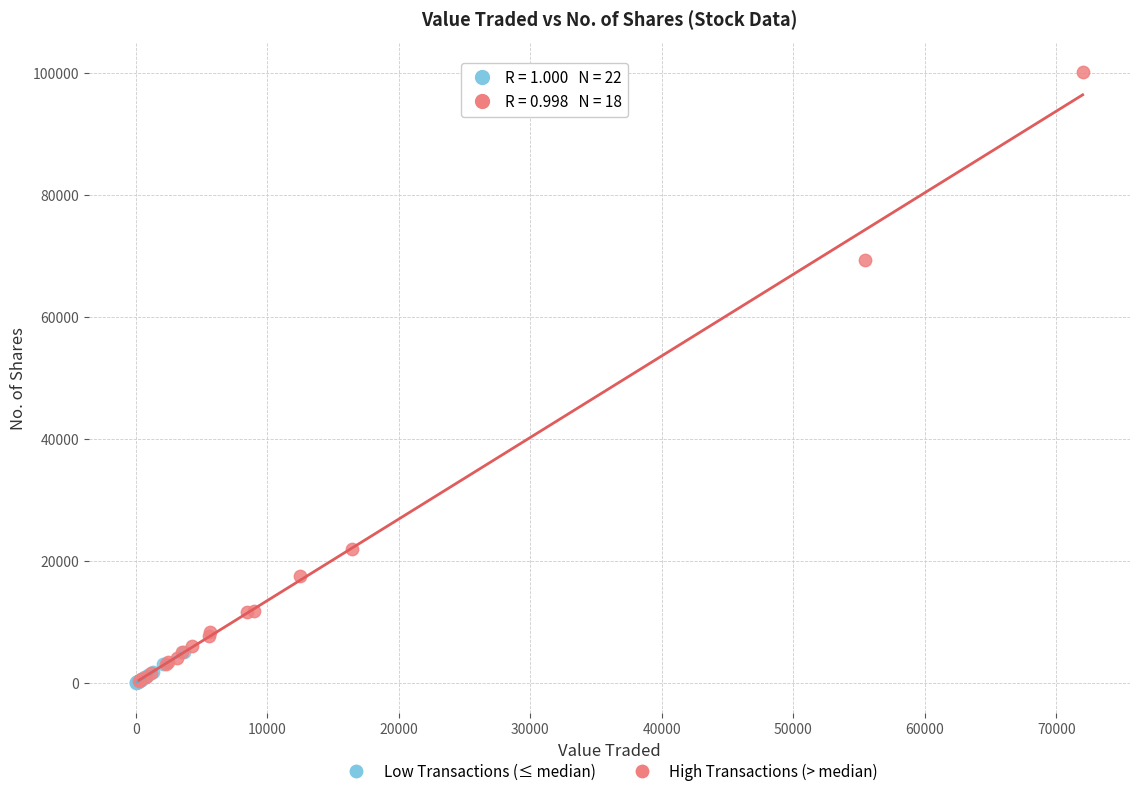

Which series reaches the maximum Y coordinate?

High Transactions (> median)